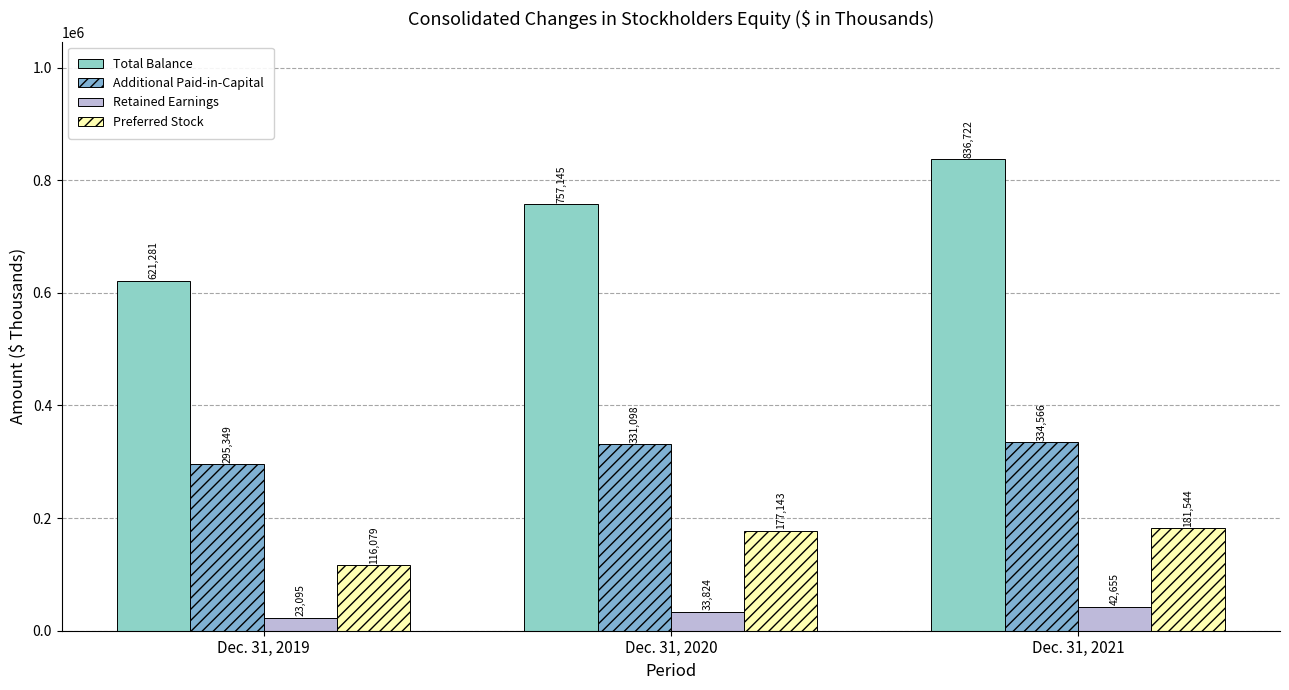

What is the sum of all Retained Earnings values?

99574